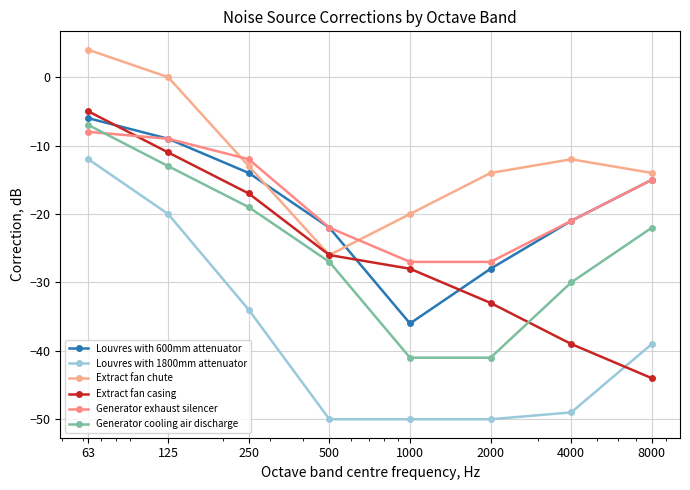

At which category is the sum across all series the highest?

63